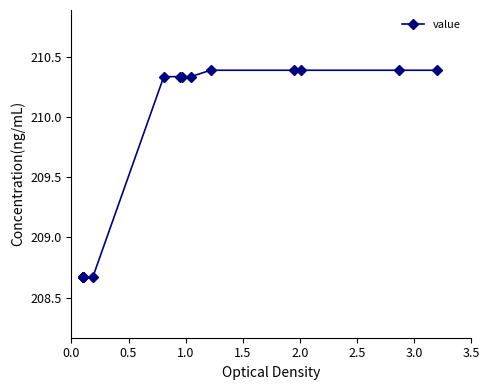

How many values are between 208 and 210?

5